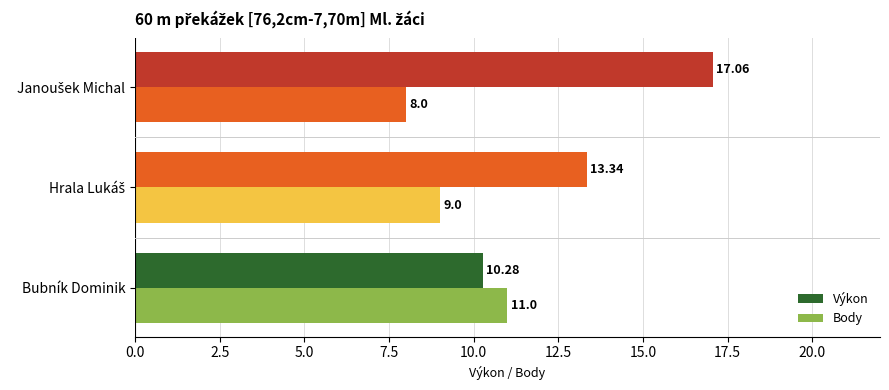

How many categories are shown in the chart?

3